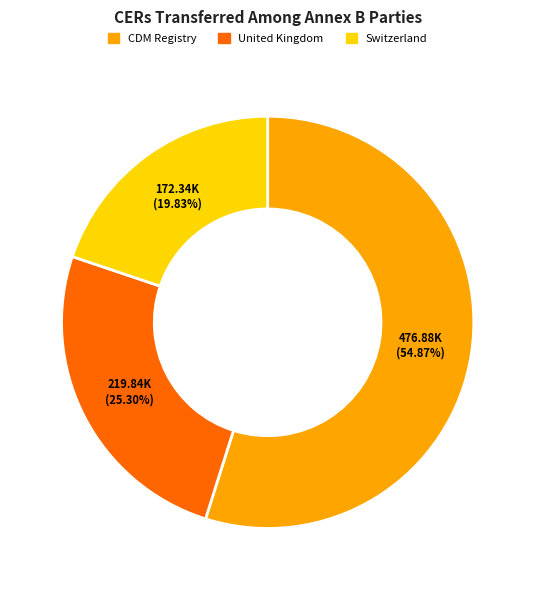

What percentage is NOT represented by United Kingdom?

74.7%